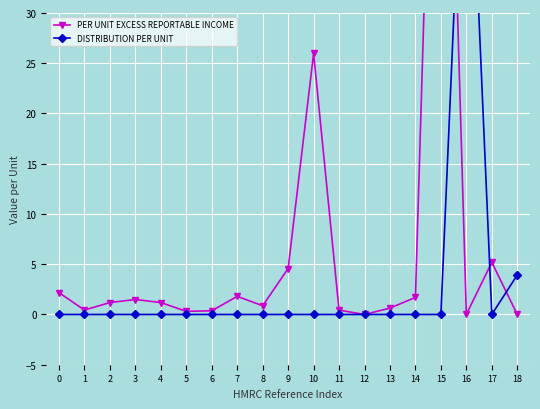

Is this an area chart (filled region under the line)?

No